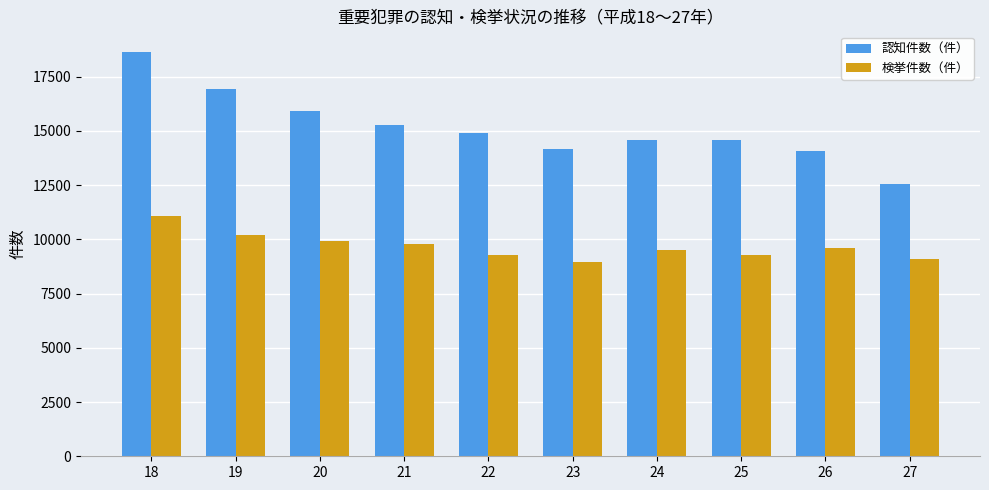

What are all the series names shown in the legend?

認知件数（件）, 検挙件数（件）